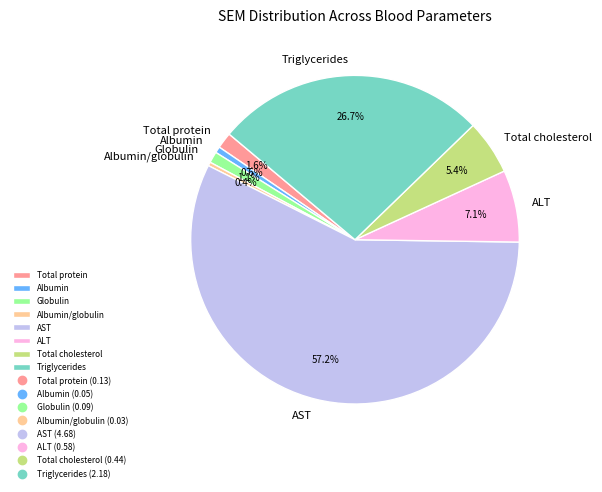

What is the largest slice in the pie chart?

AST